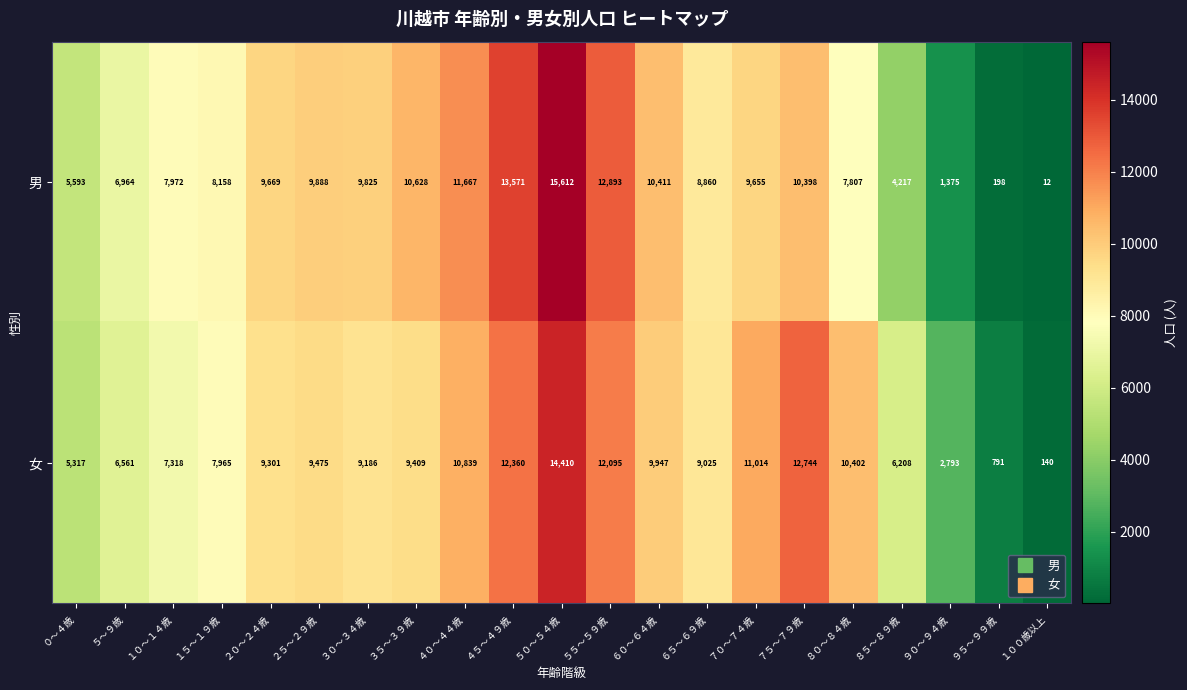

Read the 女 value at ５０～５４歳.

14410